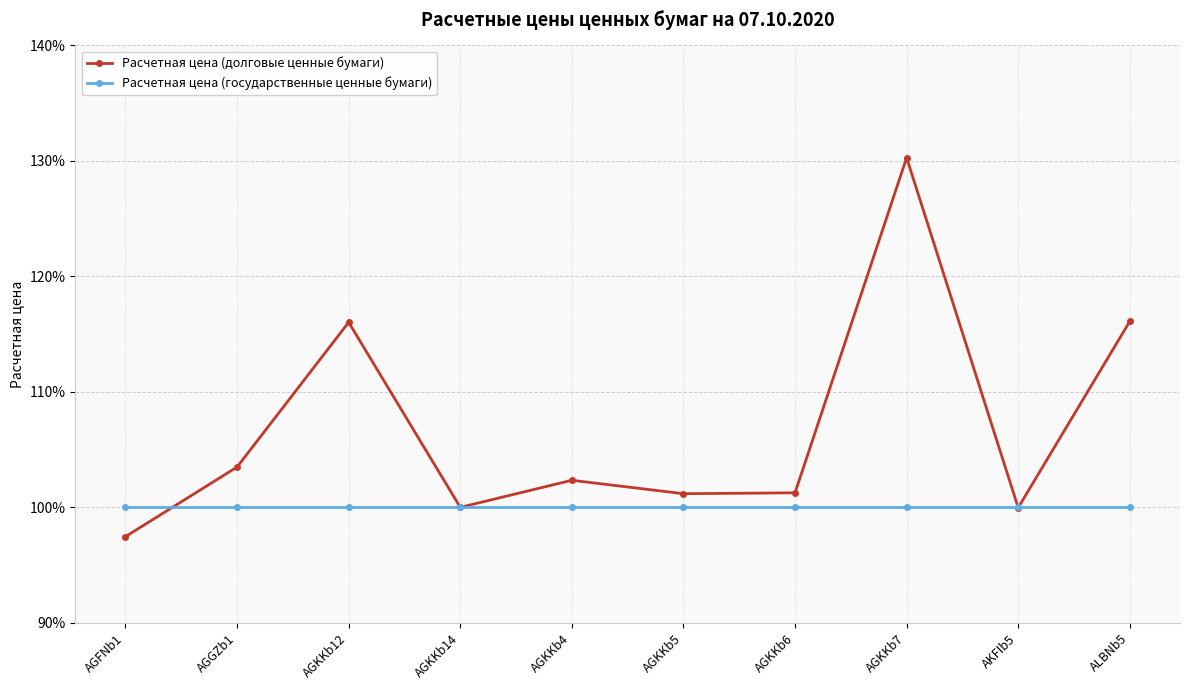

What is the label of the 6th point from the right?

AGKKb4